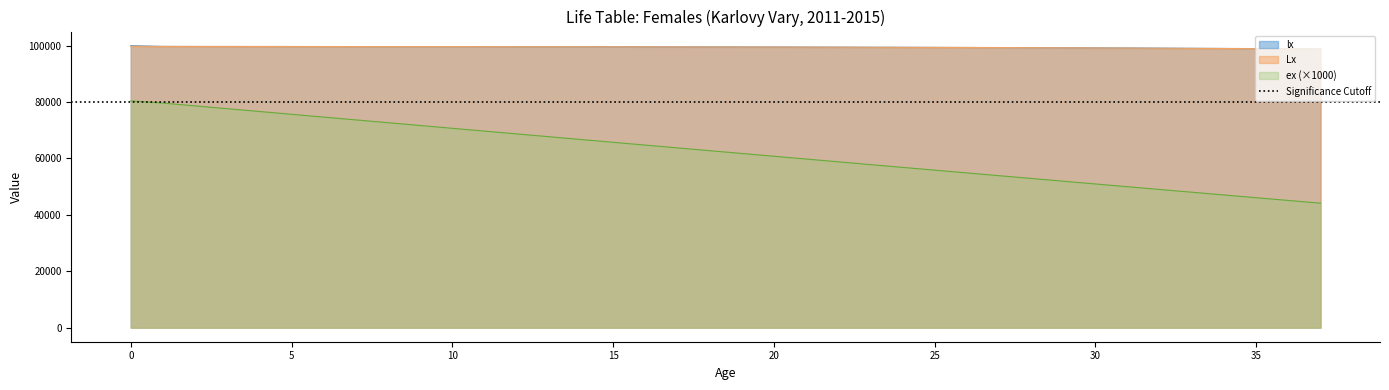

Which has a higher value, 34 or 21?

21